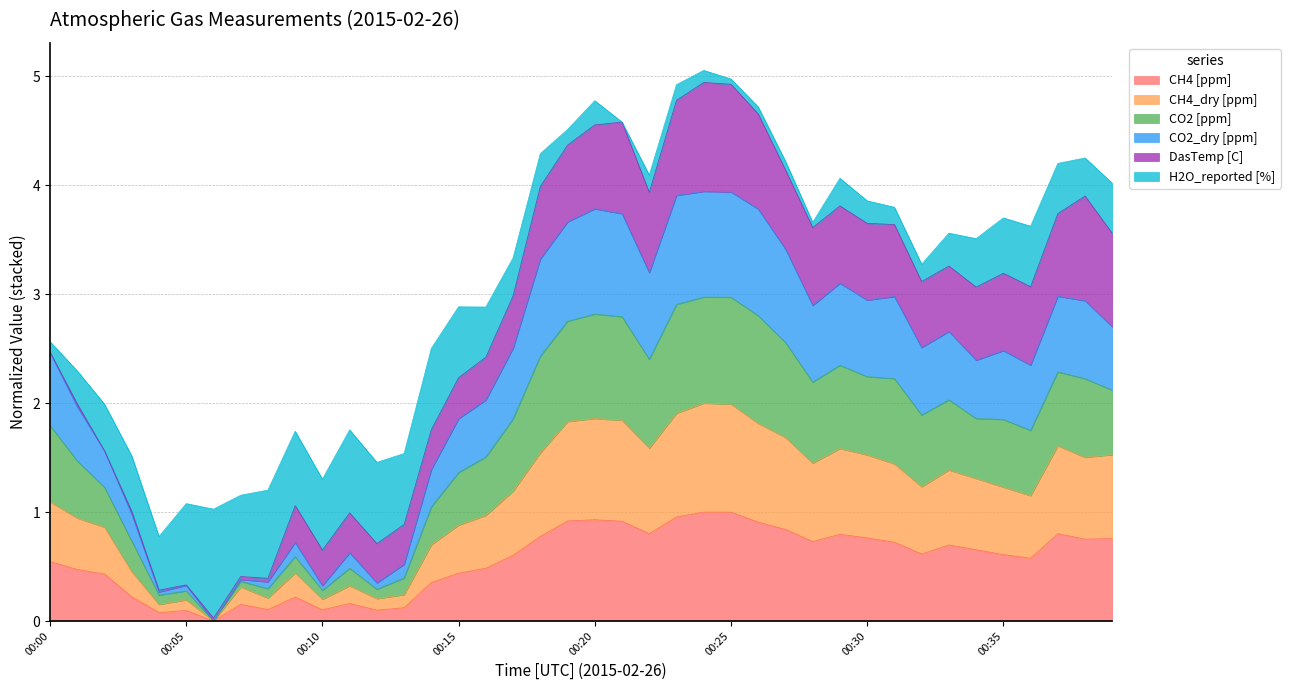

The value of CH4 [ppm] at 00:21 is 1.4. True or false?

False